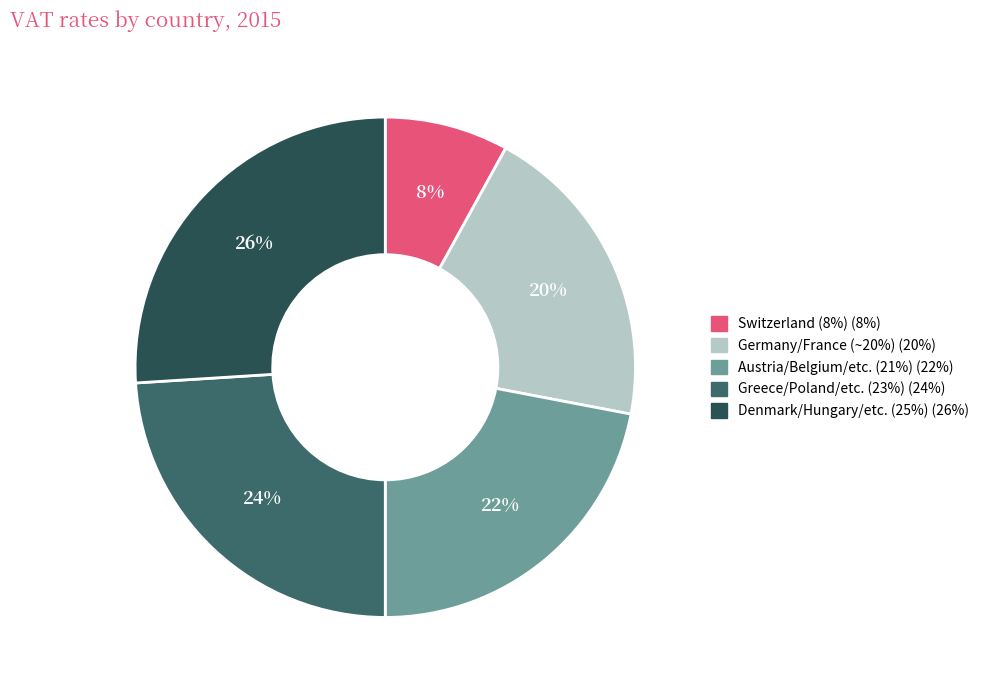

Between Denmark/Hungary/etc. (25%) (26%) and Germany/France (~20%) (20%), which is larger?

Denmark/Hungary/etc. (25%) (26%)